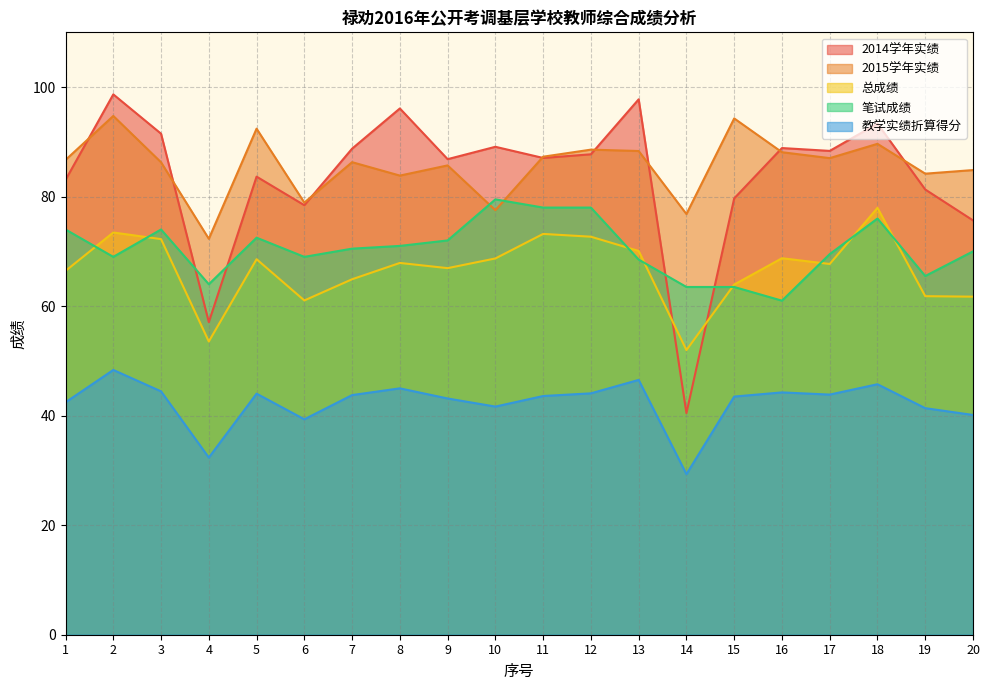

Is it true that 笔试成绩 equals 16.7 at 5?

False